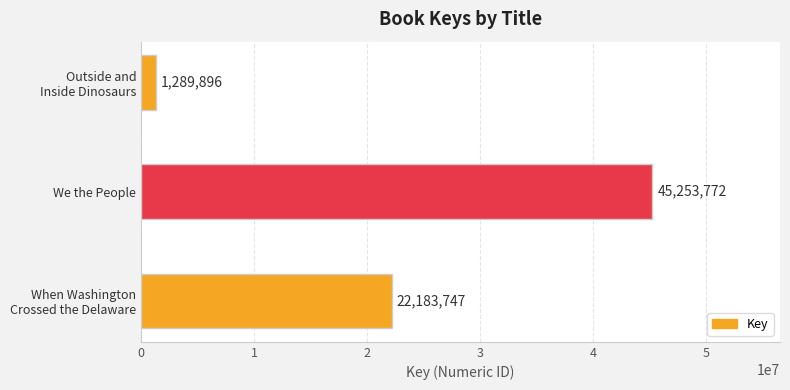

What is the sum of all values?

68727415